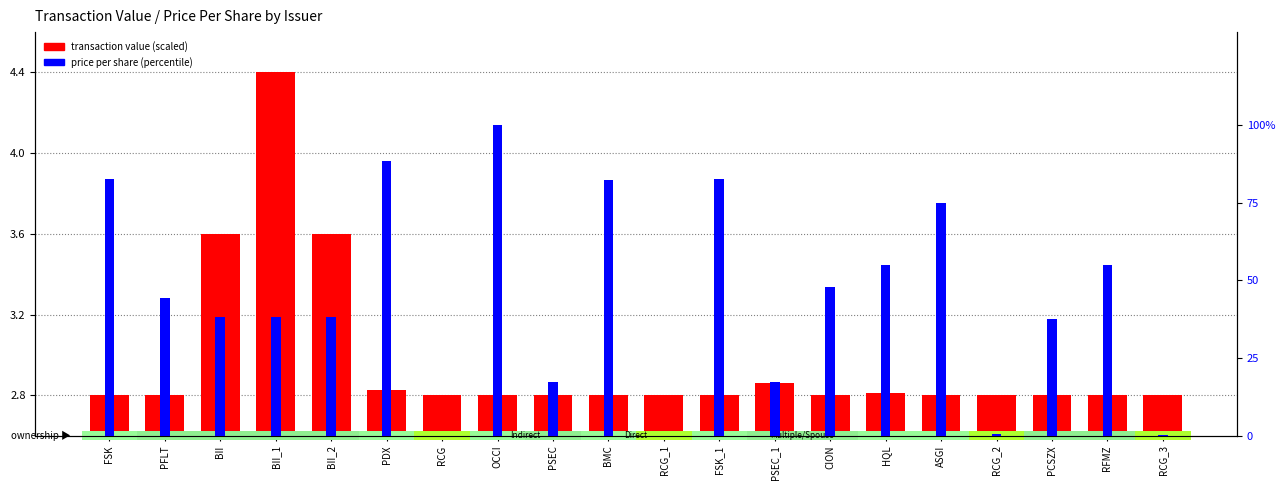

Reading left to right, list all the values displayed in this chart.

transaction value (scaled): FSK=2.8	PFLT=2.8	BII=3.6	BII_1=4.4	BII_2=3.6	PDX=2.8	RCG=2.8	OCCI=2.8	PSEC=2.8	BMC=2.8	RCG_1=2.8	FSK_1=2.8	PSEC_1=2.9	CION=2.8	HQL=2.8	ASGI=2.8	RCG_2=2.8	PCSZX=2.8	RFMZ=2.8	RCG_3=2.8
price per share (percentile): FSK=82.7	PFLT=44.2	BII=38.3	BII_1=38.3	BII_2=38.3	PDX=88.4	RCG=0.0	OCCI=100.0	PSEC=17.3	BMC=82.2	RCG_1=0.0	FSK_1=82.6	PSEC_1=17.3	CION=47.7	HQL=54.8	ASGI=75.0	RCG_2=0.4	PCSZX=37.6	RFMZ=55.0	RCG_3=0.3